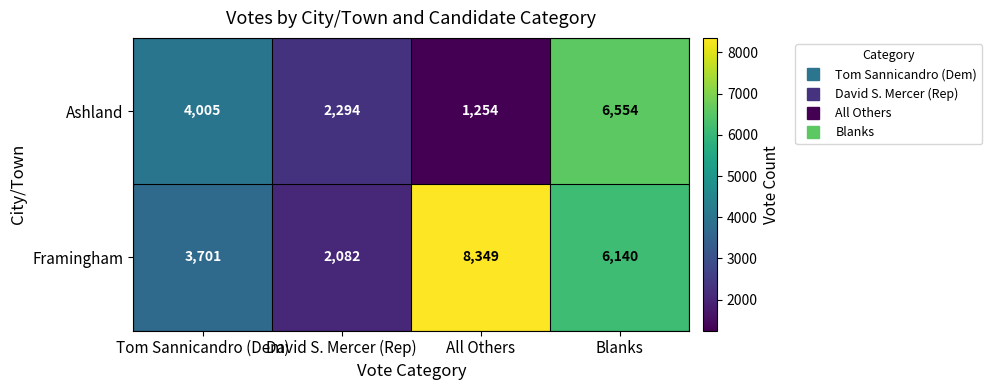

How many Framingham values are between 3701 and 8349?

3